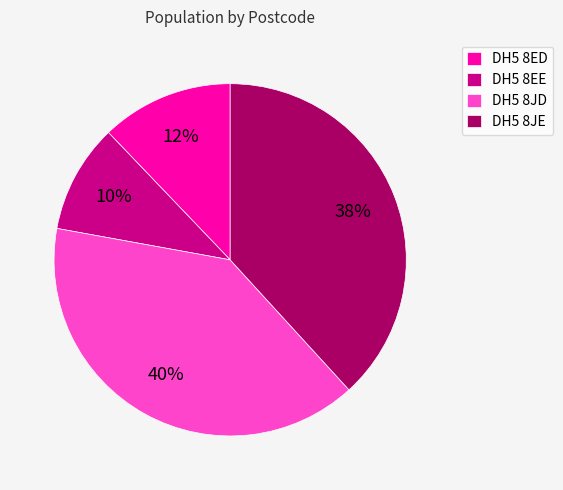

To the nearest percent, what is the average slice percentage?

25%